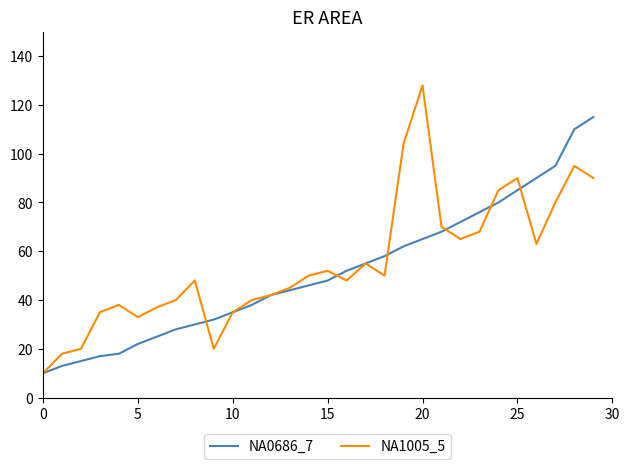

List the series in order of their peak value, highest first.

NA1005_5, NA0686_7